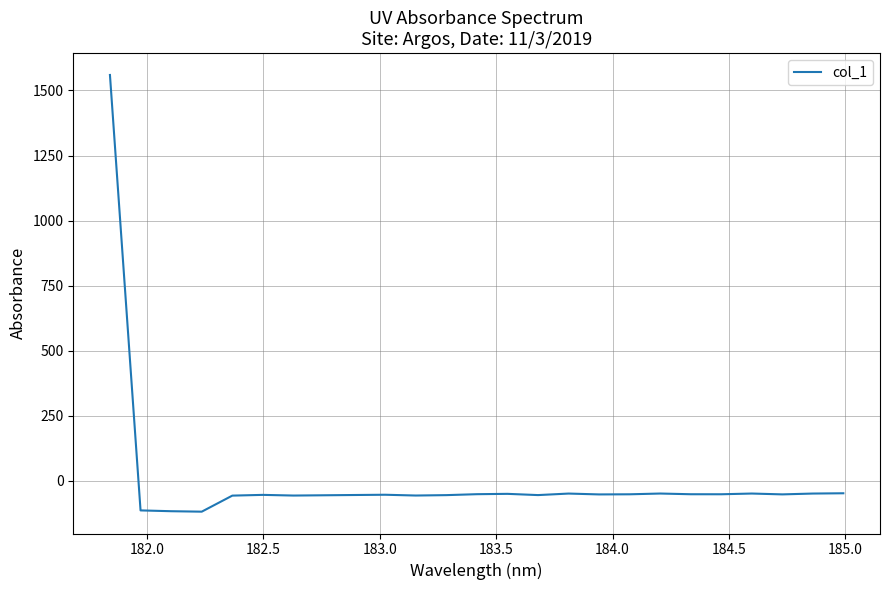

What is the difference between the maximum and minimum values?

1677.9